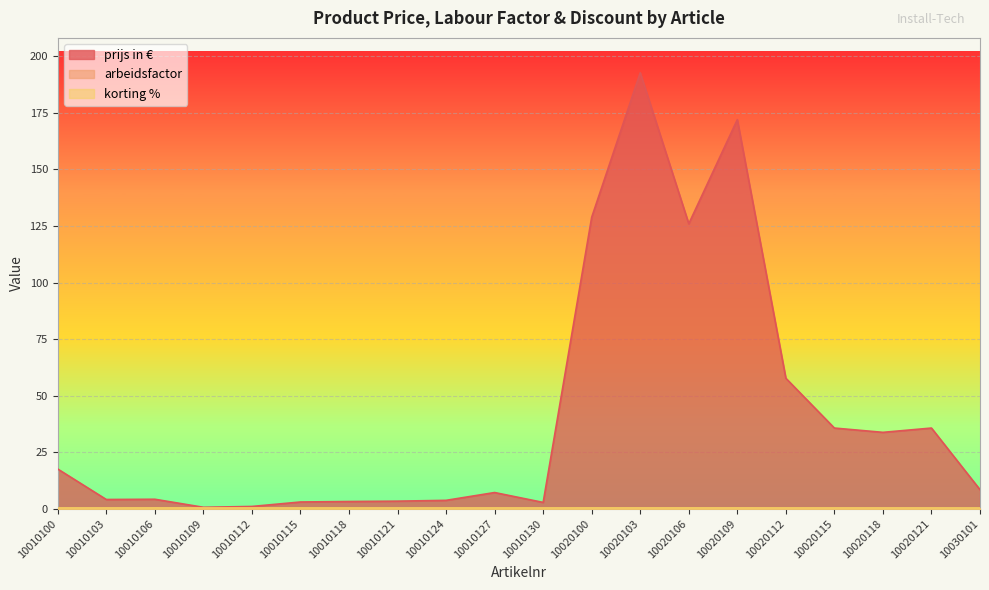

How many data points in arbeidsfactor are above 0?

19